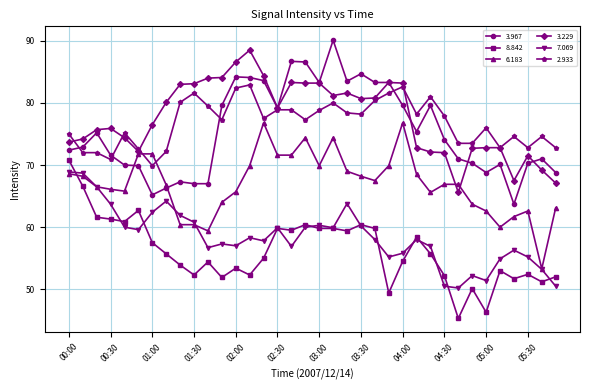

What is the value of the 6.183 point at the 34th from the left?

62.6